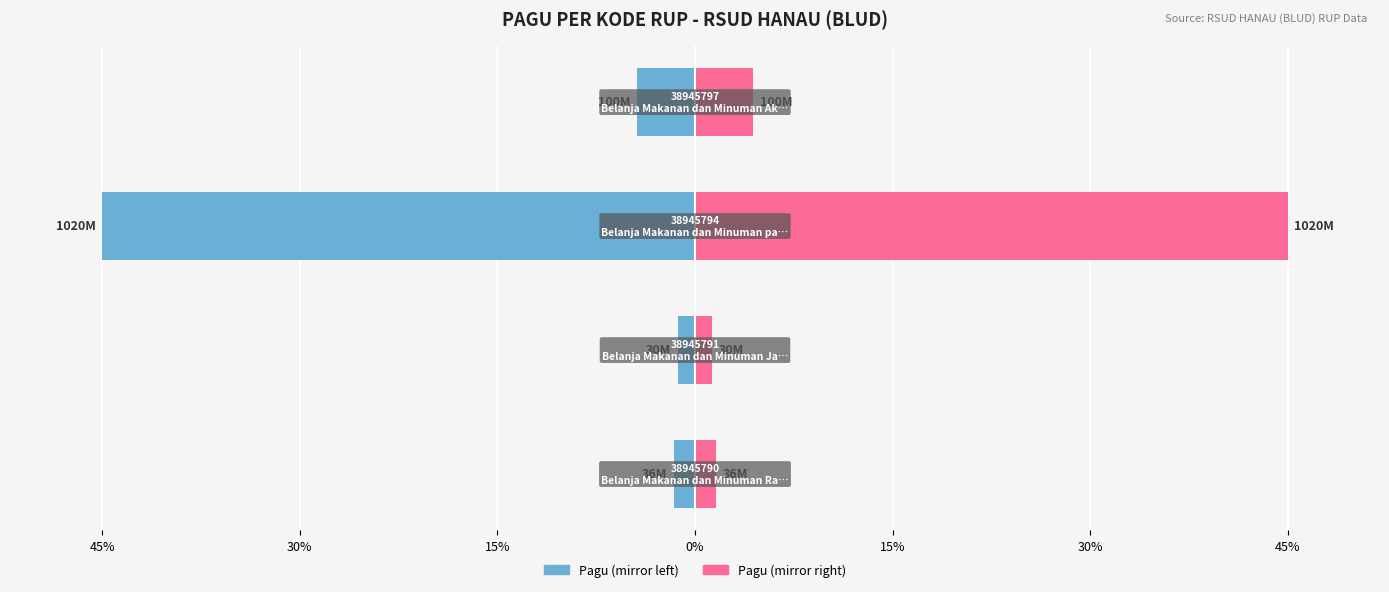

What is the difference between the maximum and minimum values in the Pagu (right mirror) series?

43.7